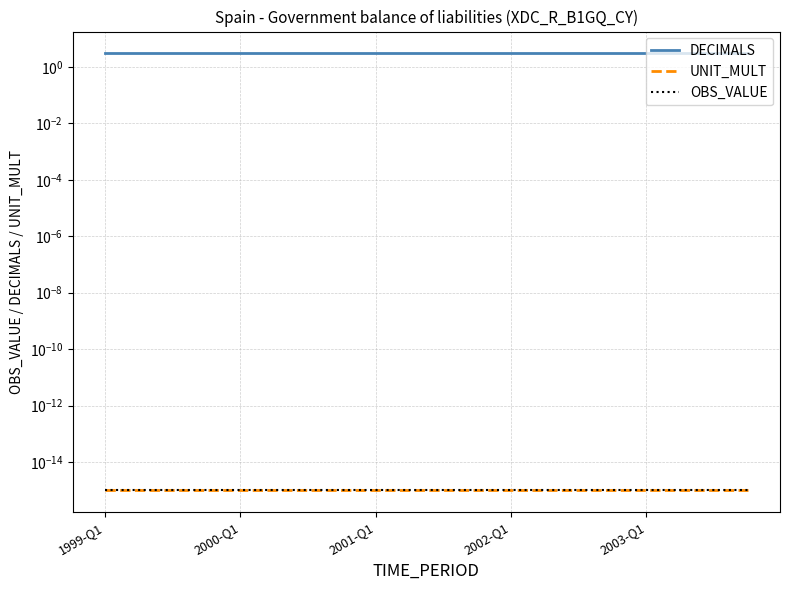

True or false: OBS_VALUE and UNIT_MULT cross at least once.

False